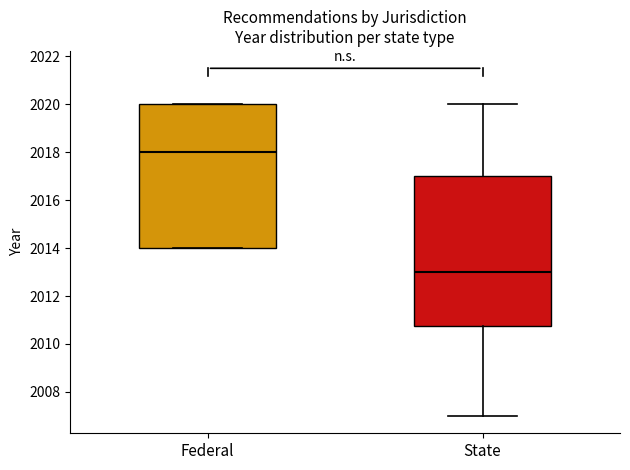

Which box's median line is the highest?

Federal